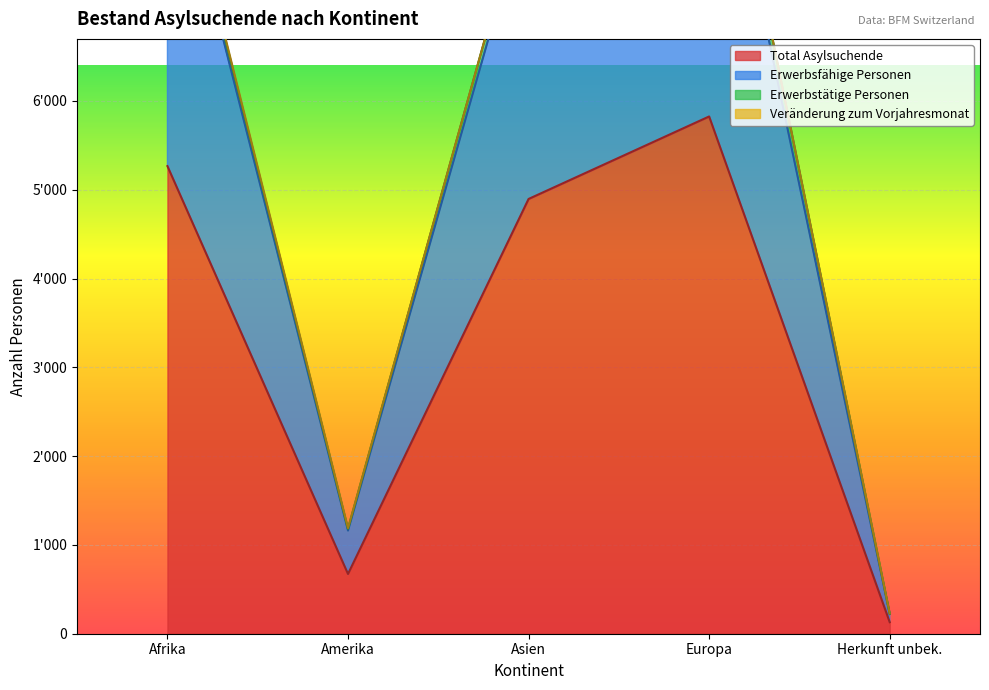

What is the label of the 2nd point from the left?

Amerika